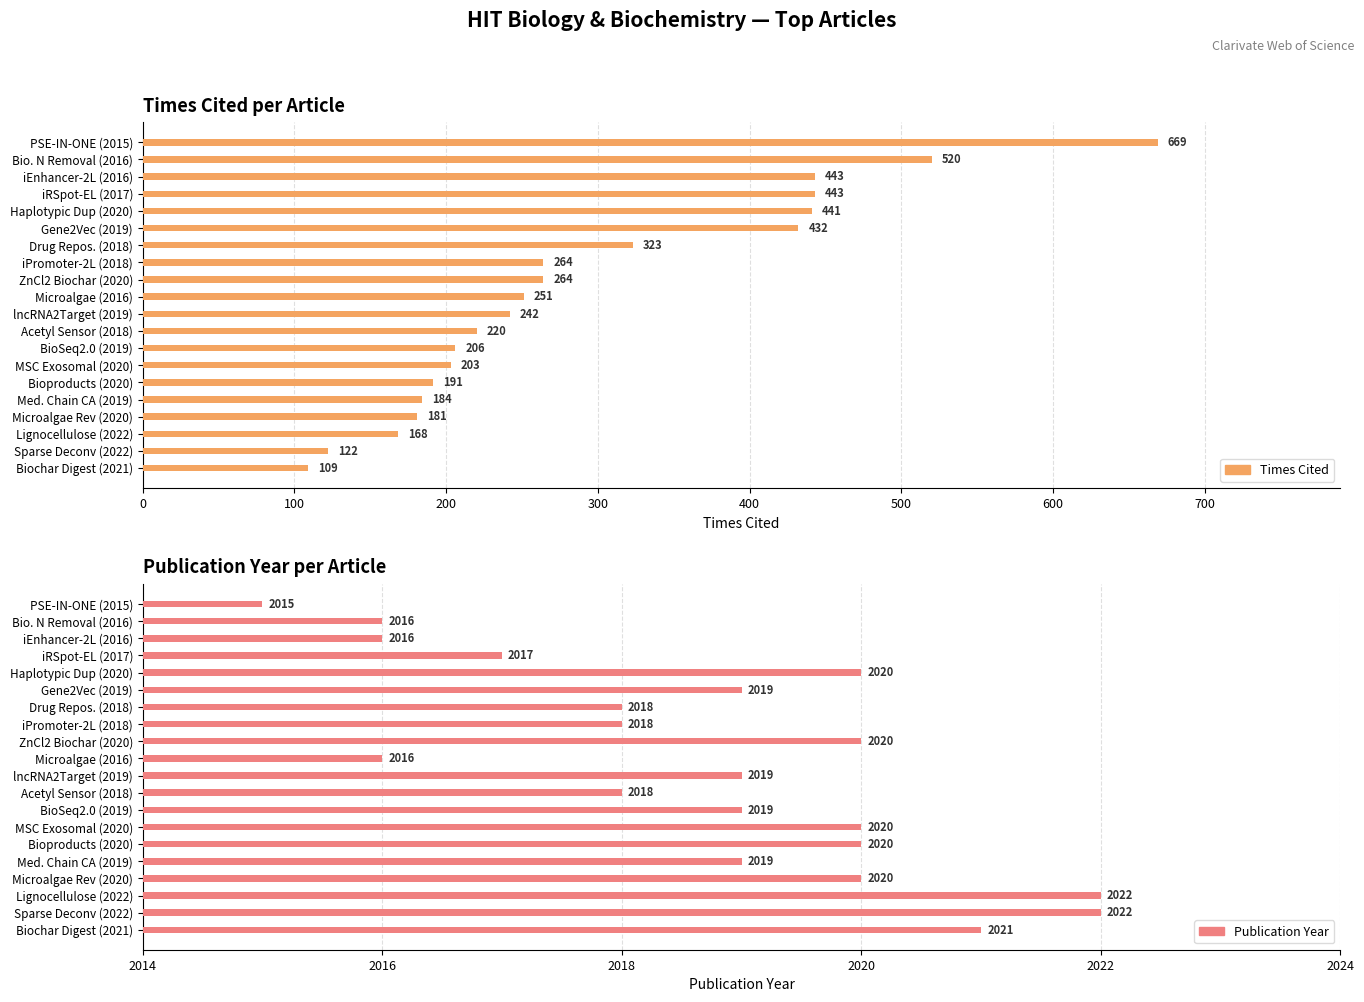

Count the Publication Year values in the range 2018 to 2020.

12